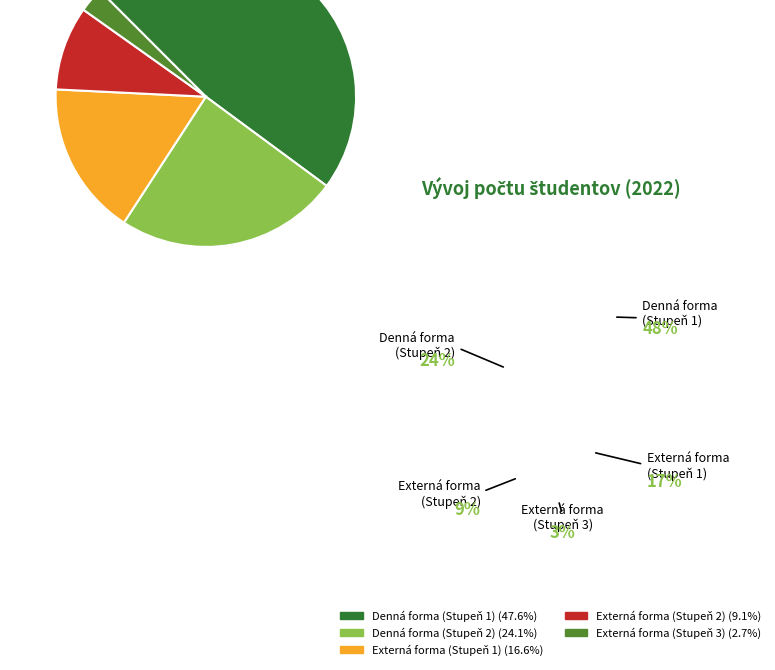

To the nearest percent, what is the average slice percentage?

20%